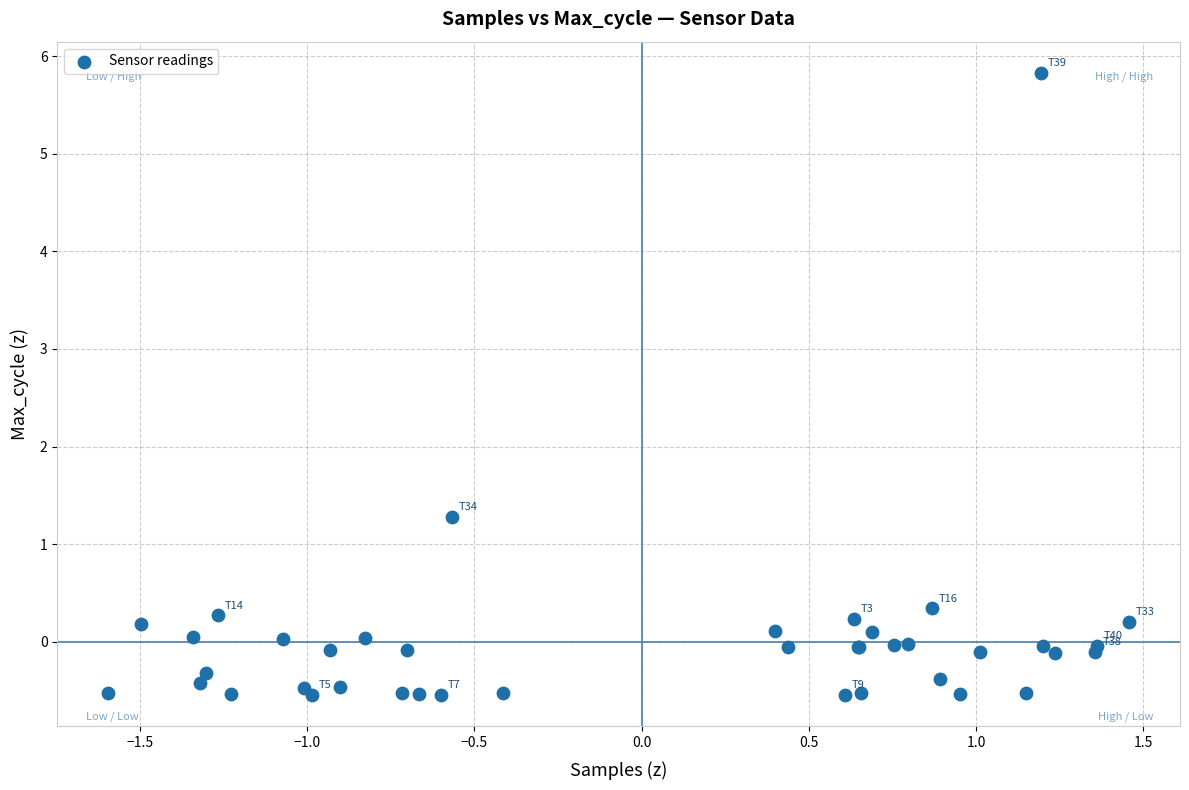

What Y value in the scatter plot is closest to 2?

1.3